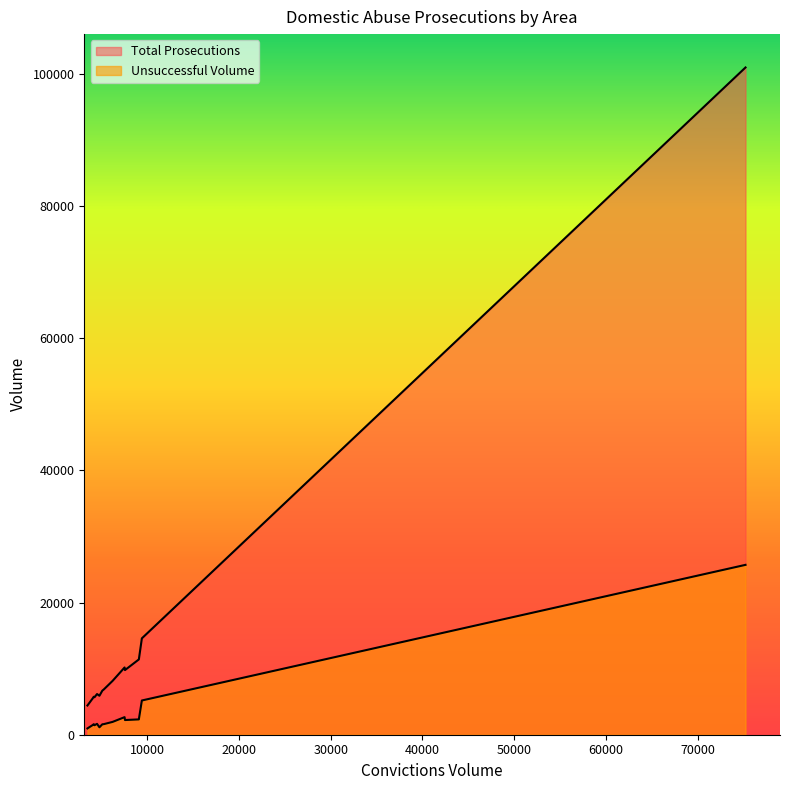

How many lines are shown in the chart?

2